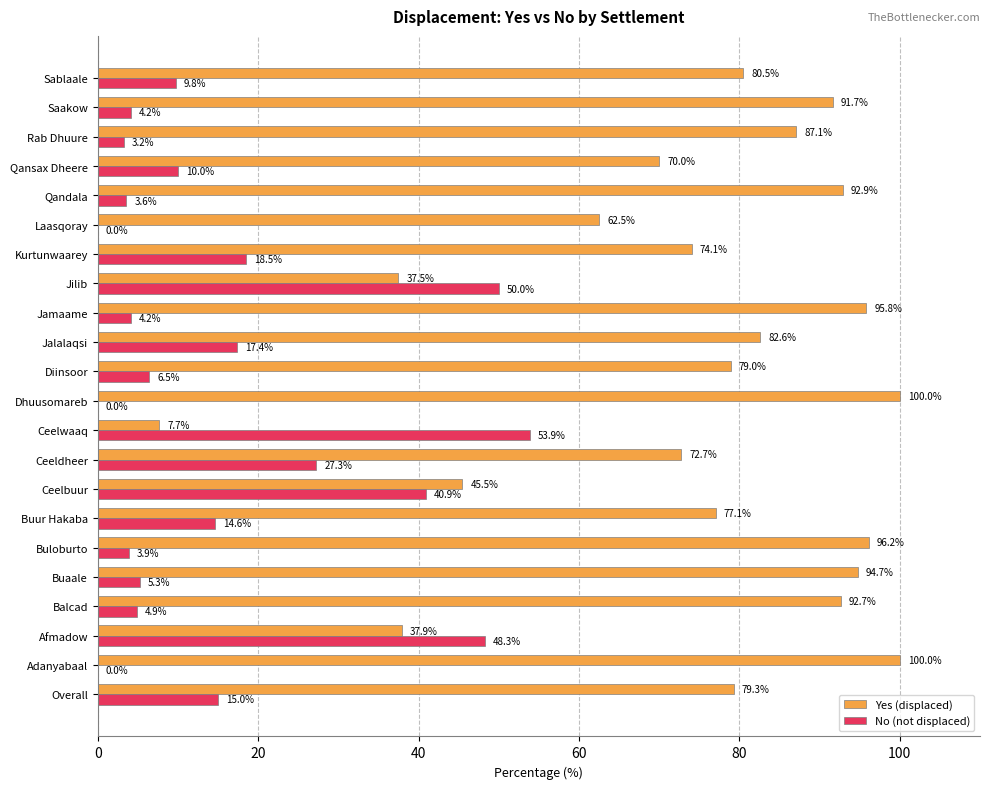

Between Afmadow and Laasqoray, which series saw the biggest shift?

No (not displaced)